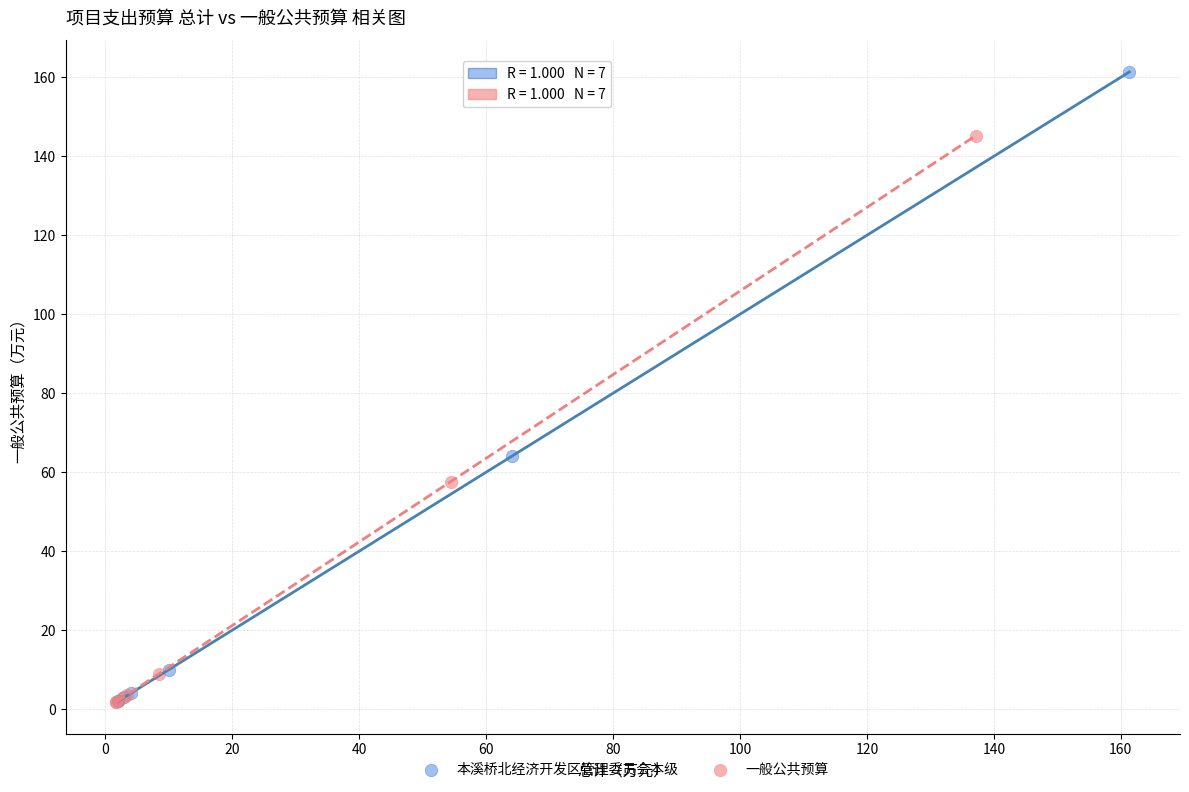

Which series has the largest Y range (max minus min)?

本溪桥北经济开发区管理委员会本级